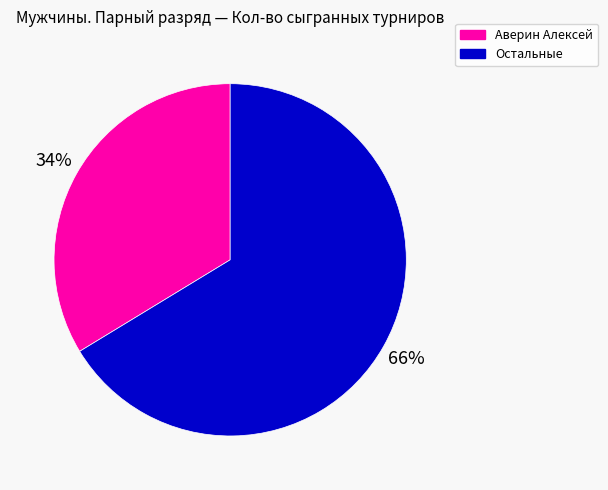

To the nearest percent, what is the average slice percentage?

50%